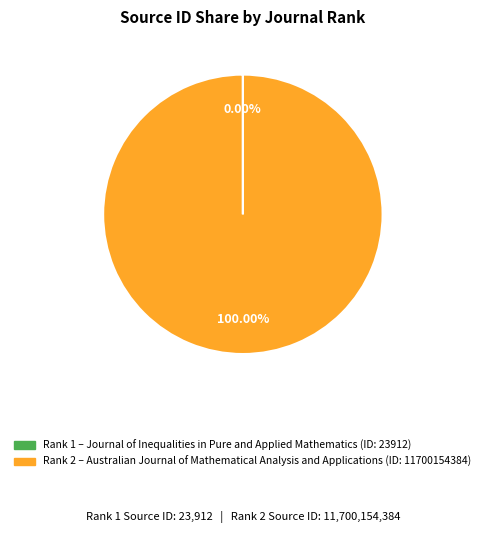

Is there a majority slice in this chart?

Yes